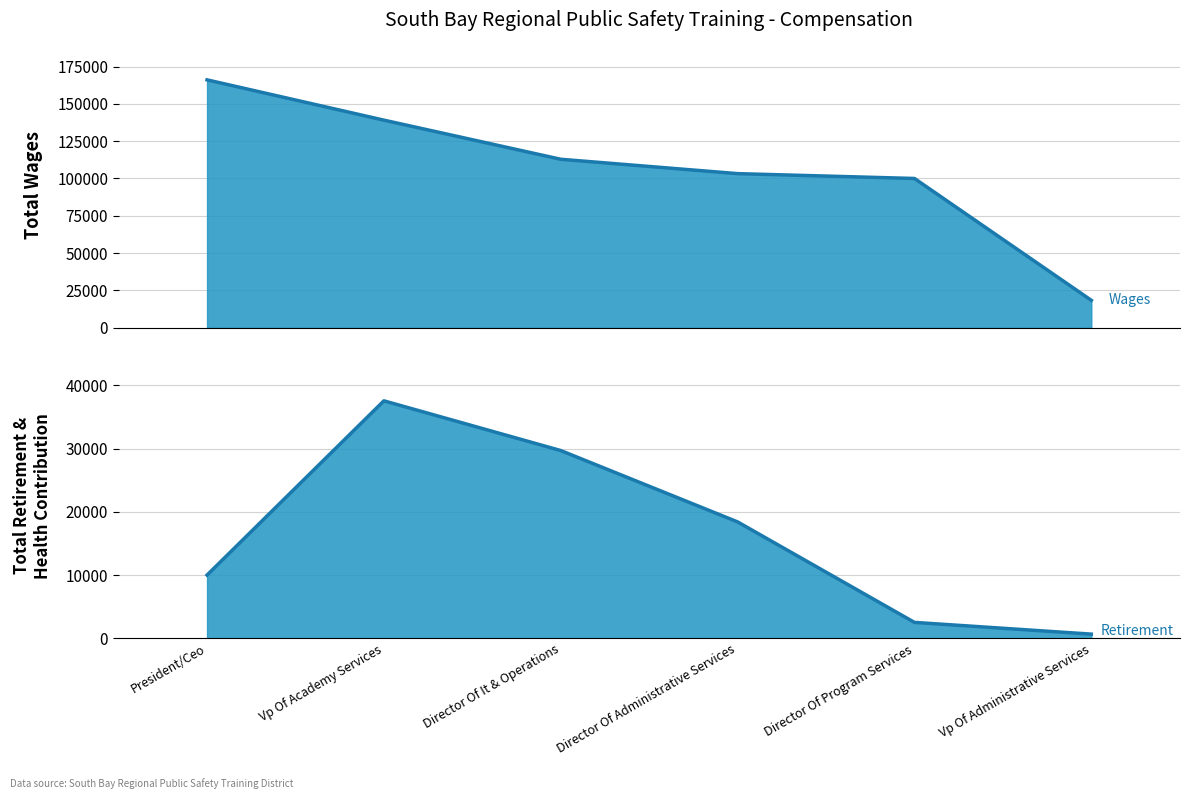

What is the minimum value shown in the chart?

684